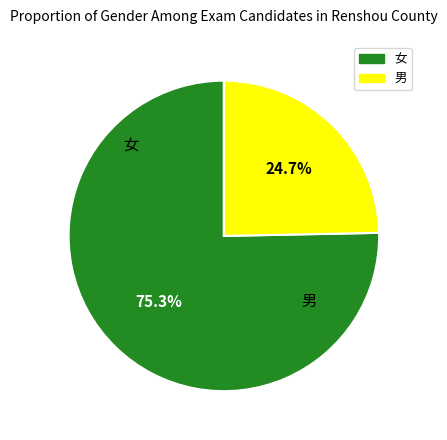

Which category has the biggest portion of the pie?

女